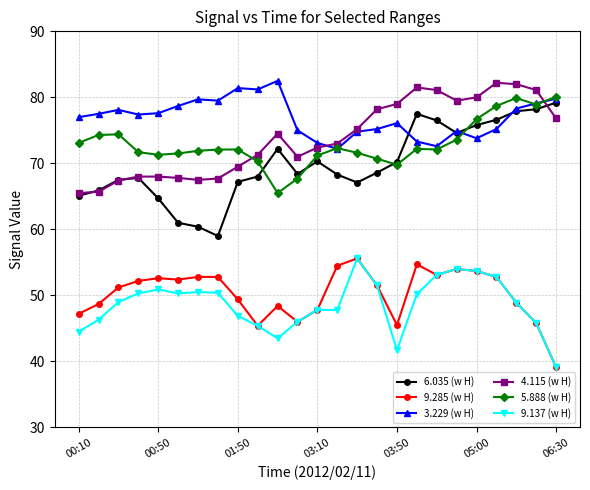

What are all the series names shown in the legend?

6.035 (w H), 9.285 (w H), 3.229 (w H), 4.115 (w H), 5.888 (w H), 9.137 (w H)